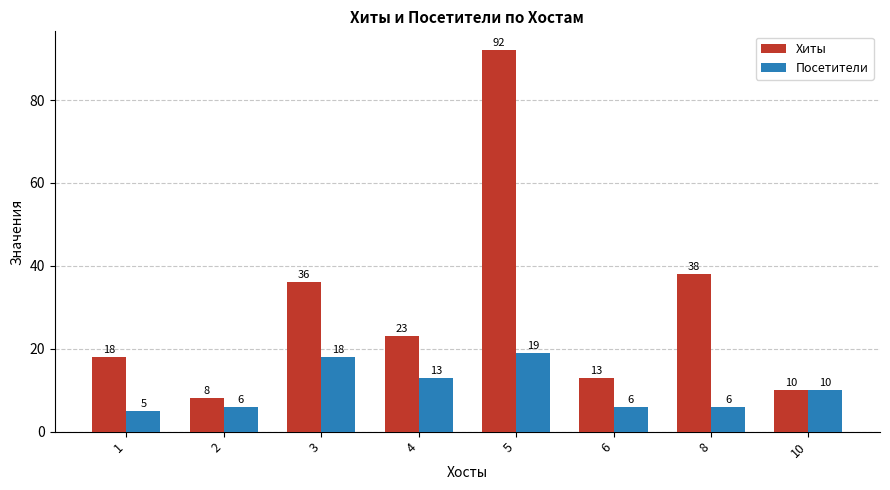

Read the Посетители value at 3, to the nearest 10.

20